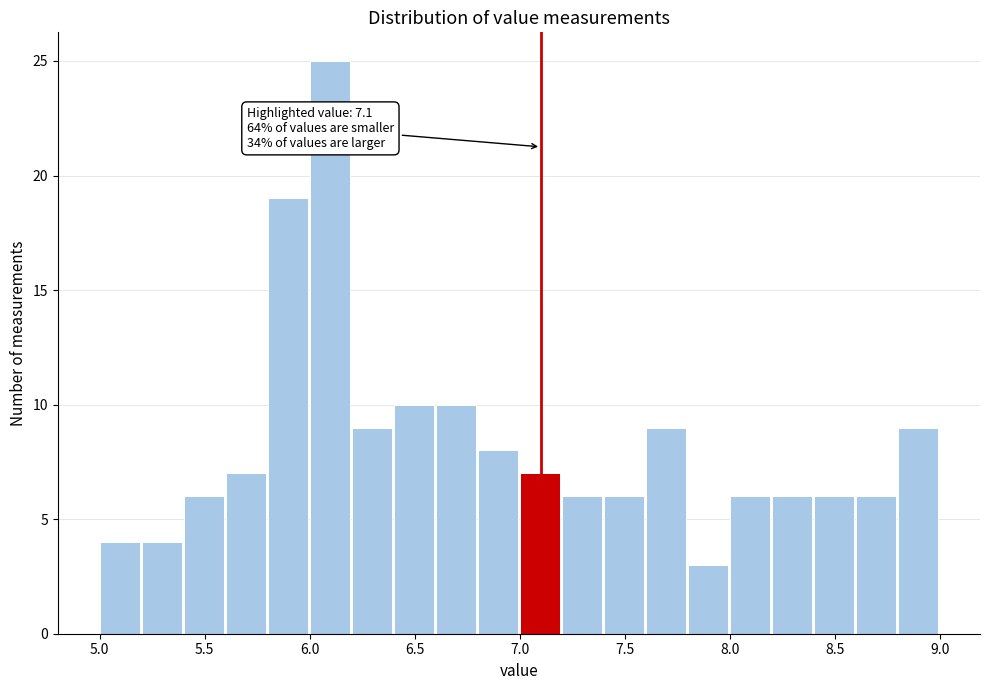

Which range on the x-axis has the tallest bar?

6.0 to 6.2